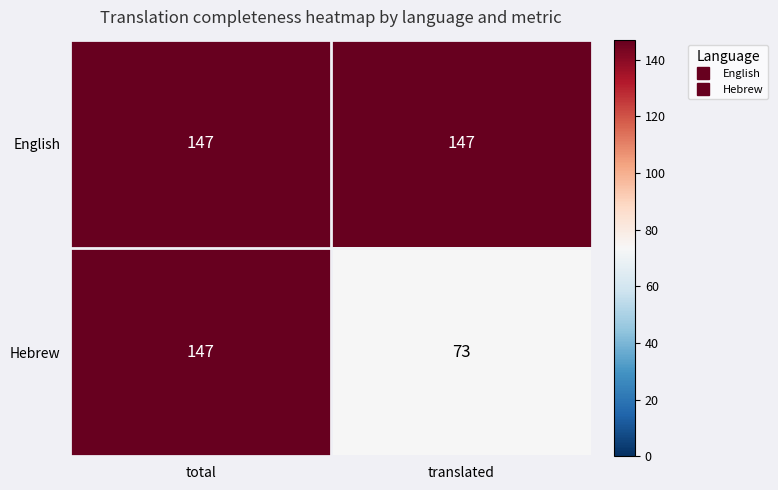

Rank the series by their average value, from highest to lowest.

English, Hebrew